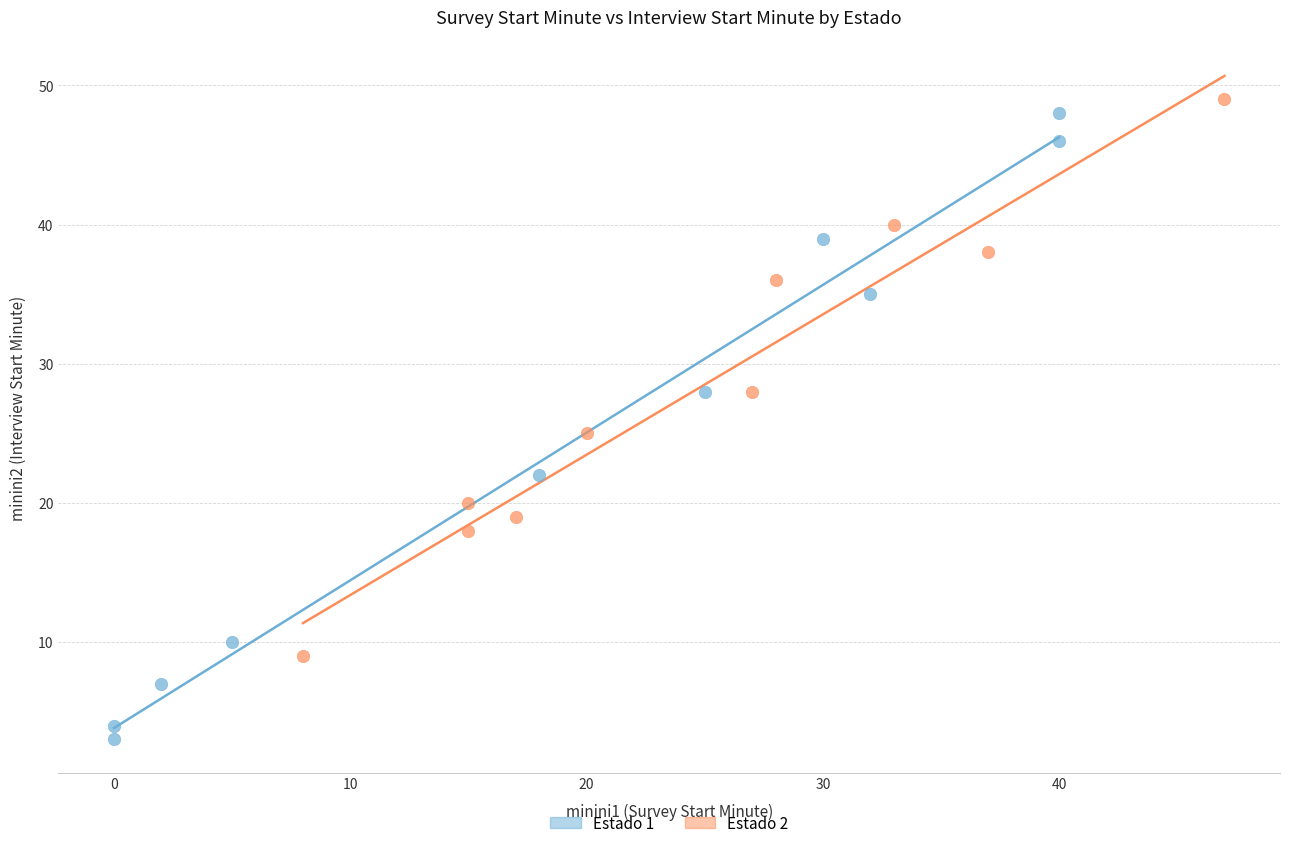

Which series contains the lowest Y value?

Estado 1